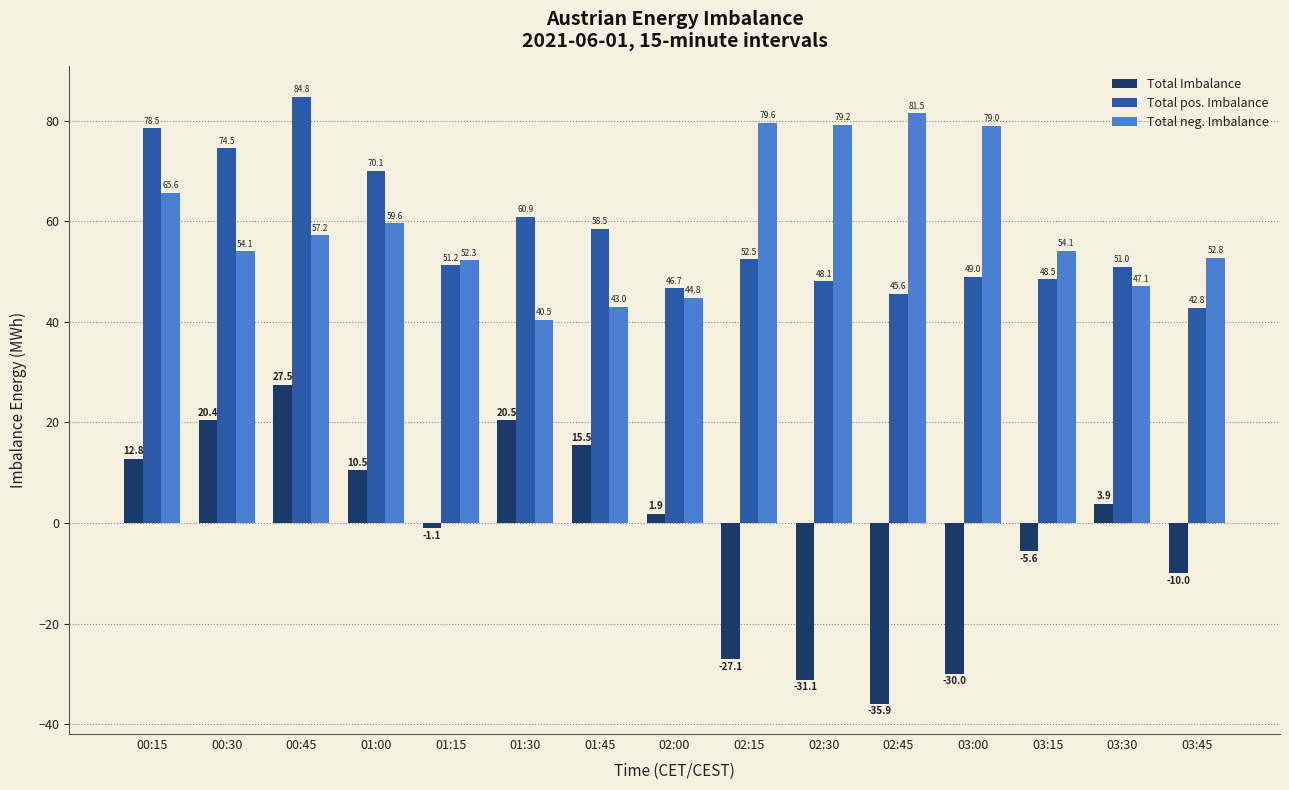

At which category does the chart reach its peak across all series?

00:45